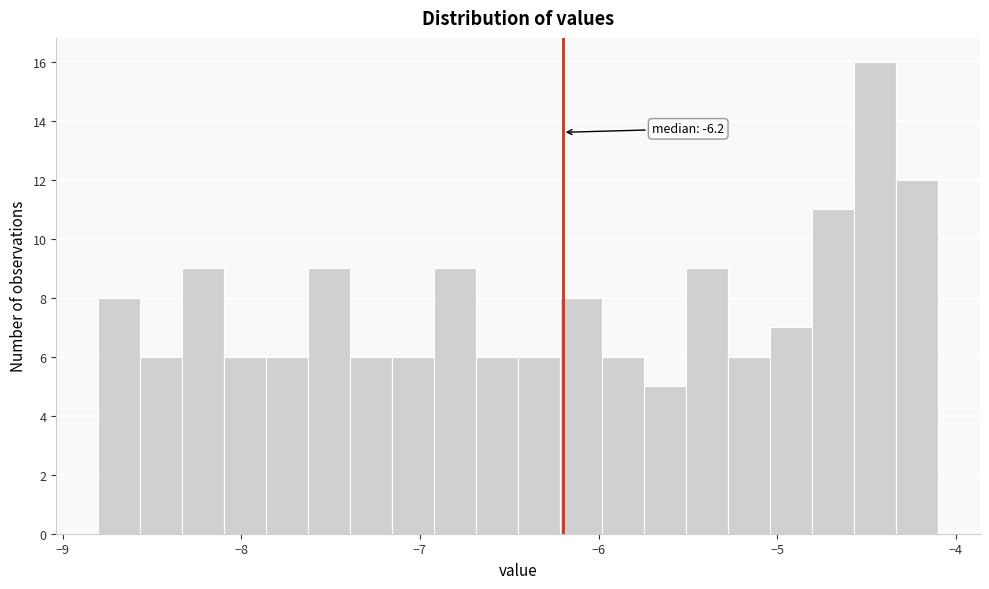

Read against the x-axis, roughly where is the centre of the tallest bar?

-4.5